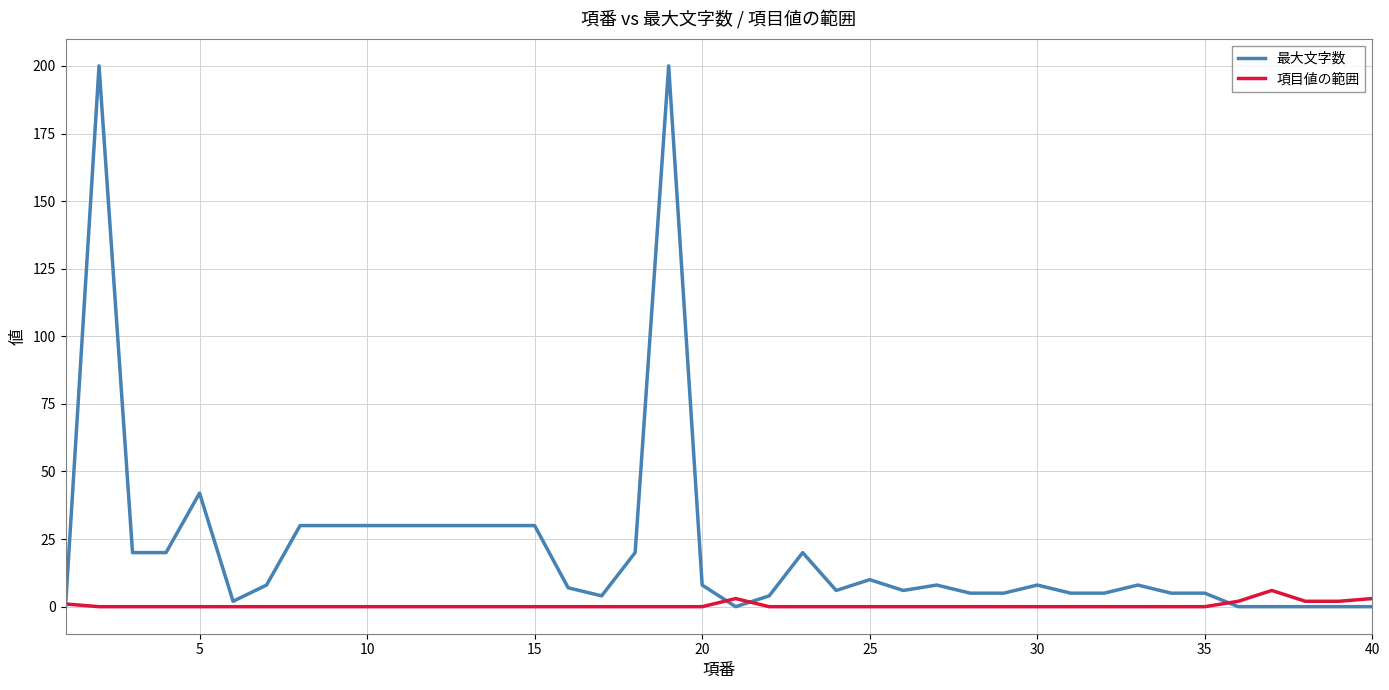

Which series has the widest spread of values?

最大文字数